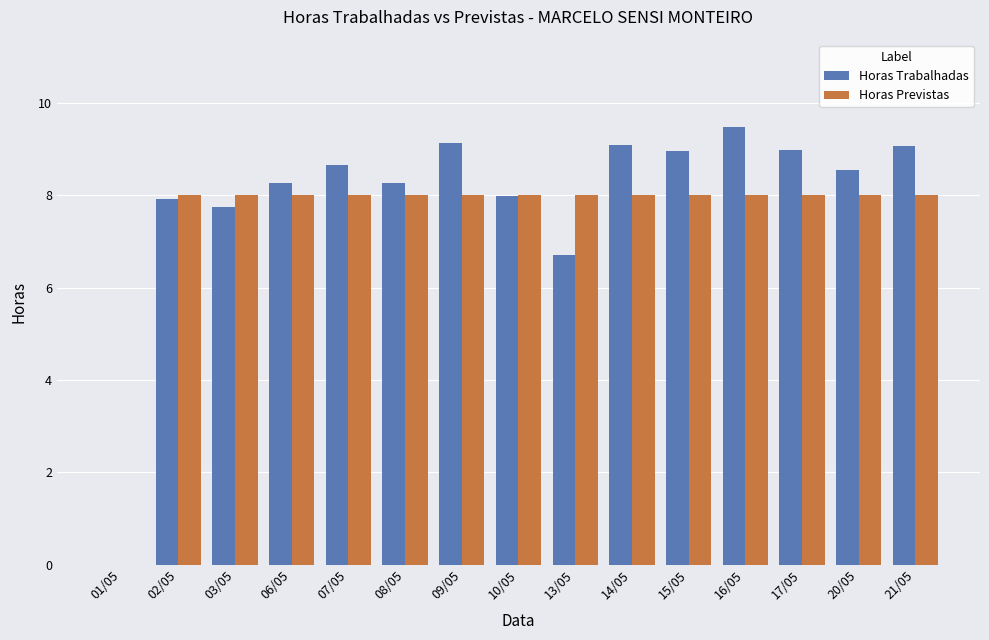

The Horas Previstas series shows 8.0 at 10/05. True or false?

True